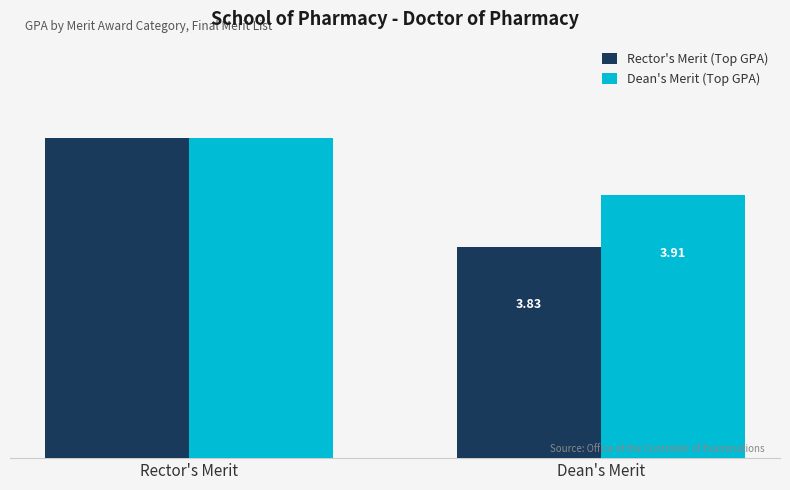

List the series in order of their overall mean, lowest first.

Rector's Merit (Top GPA), Dean's Merit (Top GPA)